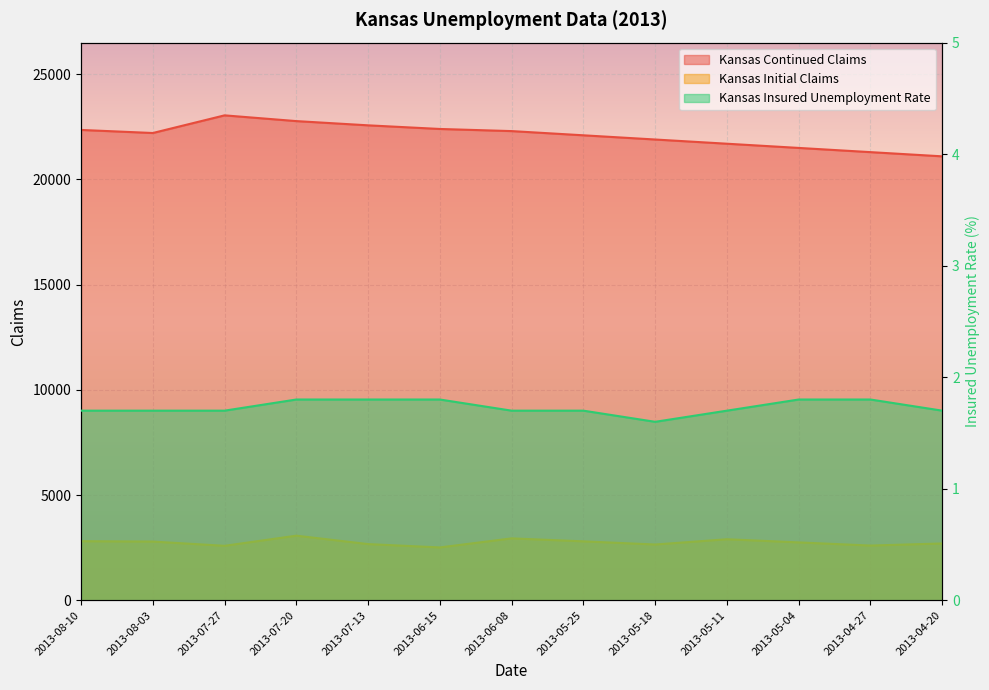

Reading right to left, list all the values displayed in this chart.

Kansas Continued Claims: 21100.0	21300.0	21500.0	21700.0	21900.0	22100.0	22300.0	22401.0	22574.0	22775.0	23048.0	22209.0	22355.0
Kansas Initial Claims: 2700.0	2600.0	2750.0	2900.0	2650.0	2800.0	2942.0	2511.0	2670.0	3070.0	2588.0	2790.0	2808.0
Kansas Insured Unemployment Rate: 1.7	1.8	1.8	1.7	1.6	1.7	1.7	1.8	1.8	1.8	1.7	1.7	1.7